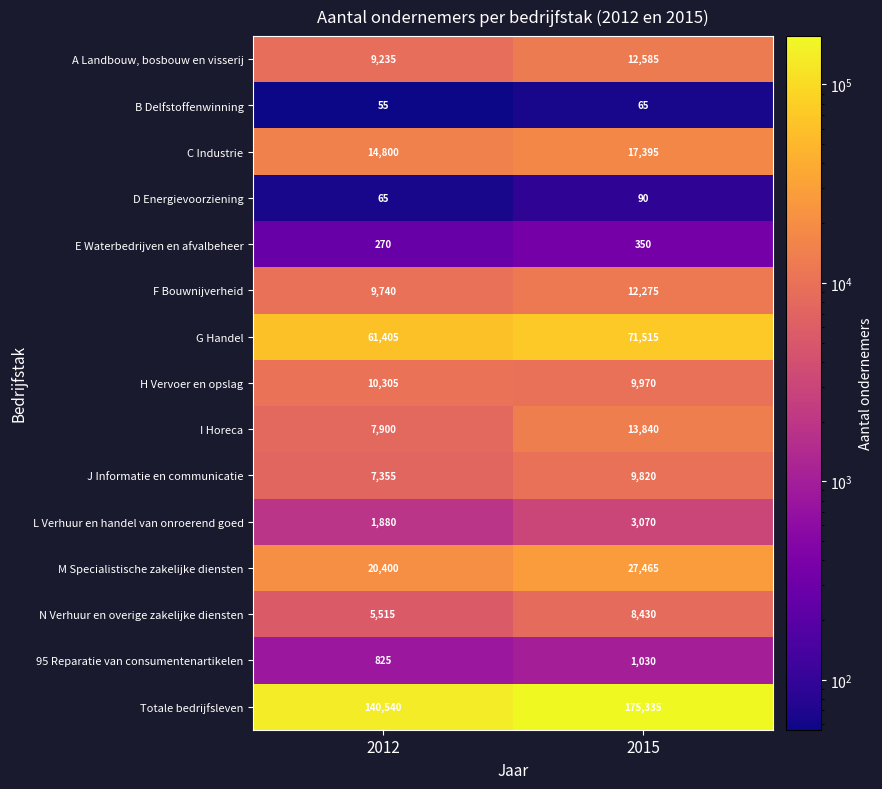

At 2012, list the series in order from largest to smallest.

Totale bedrijfsleven, G Handel, M Specialistische zakelijke diensten, C Industrie, H Vervoer en opslag, F Bouwnijverheid, A Landbouw, bosbouw en visserij, I Horeca, J Informatie en communicatie, N Verhuur en overige zakelijke diensten, L Verhuur en handel van onroerend goed, 95 Reparatie van consumentenartikelen, E Waterbedrijven en afvalbeheer, D Energievoorziening, B Delfstoffenwinning